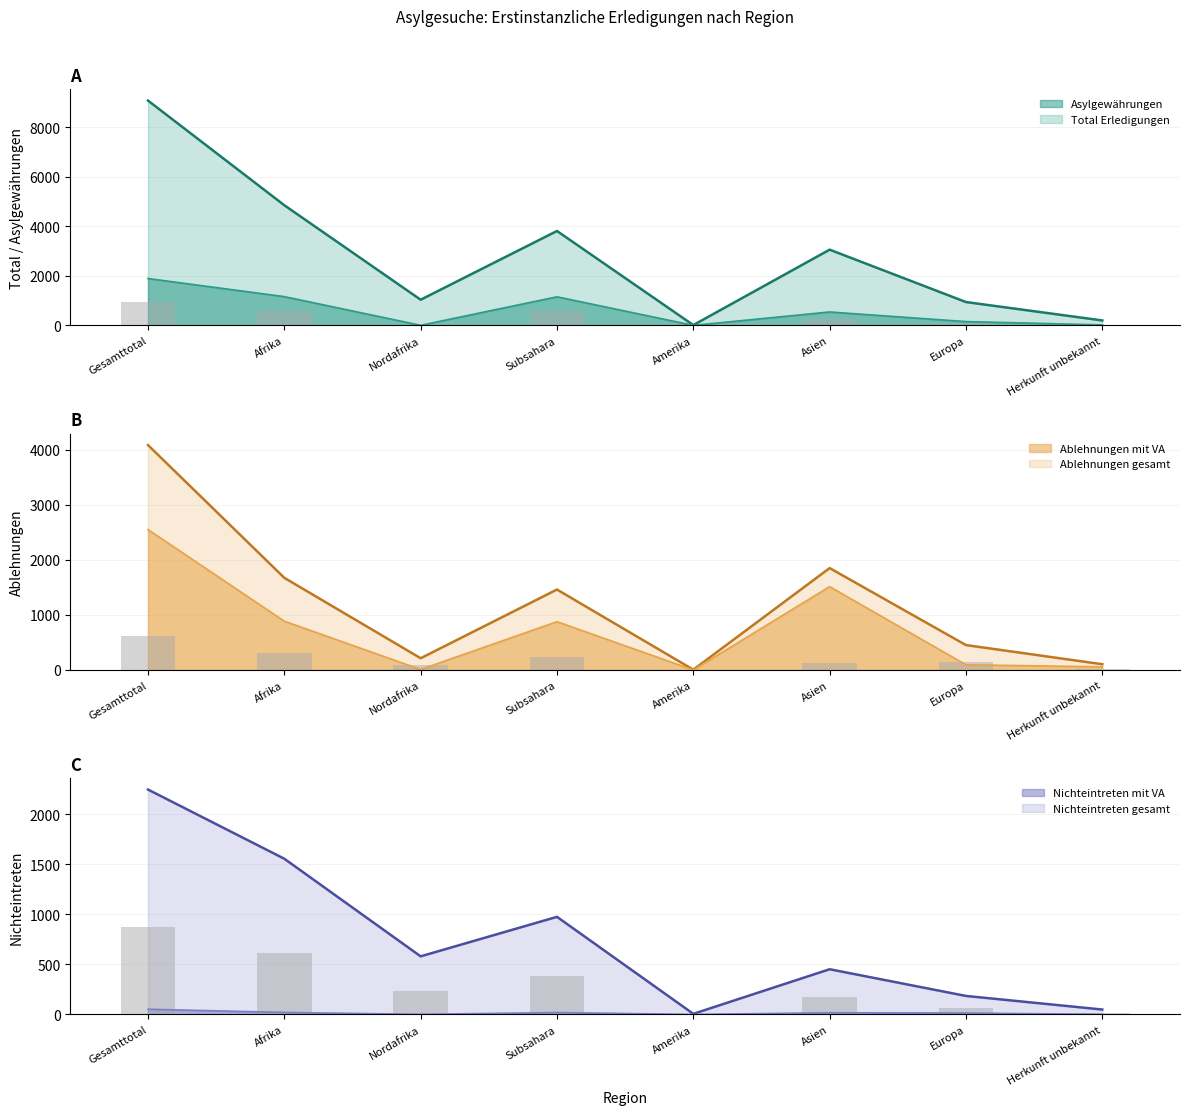

What is the approximate value of Nichteintreten mit VA at Asien?

17.0